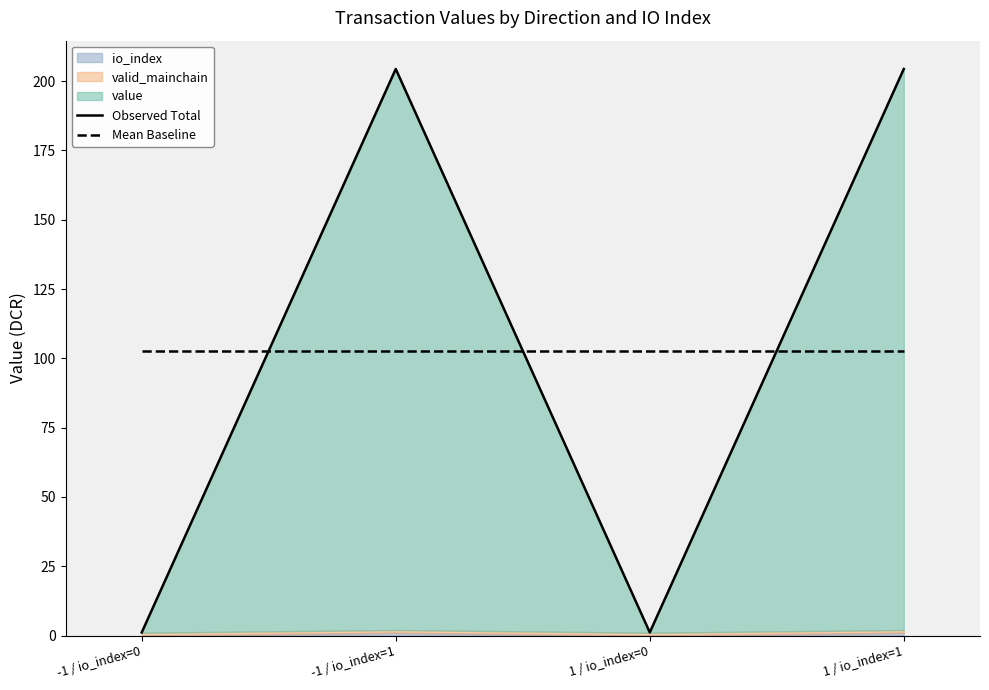

In Observed Total, how many points are lower than both neighbors (excluding endpoints)?

1